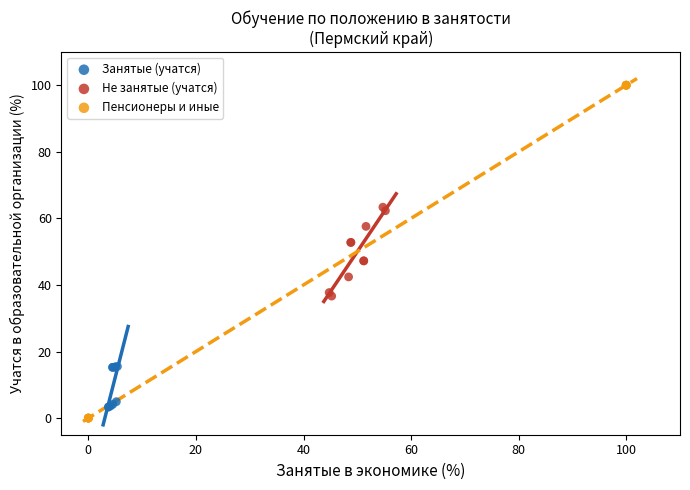

Which series reaches the maximum Y coordinate?

Пенсионеры и иные